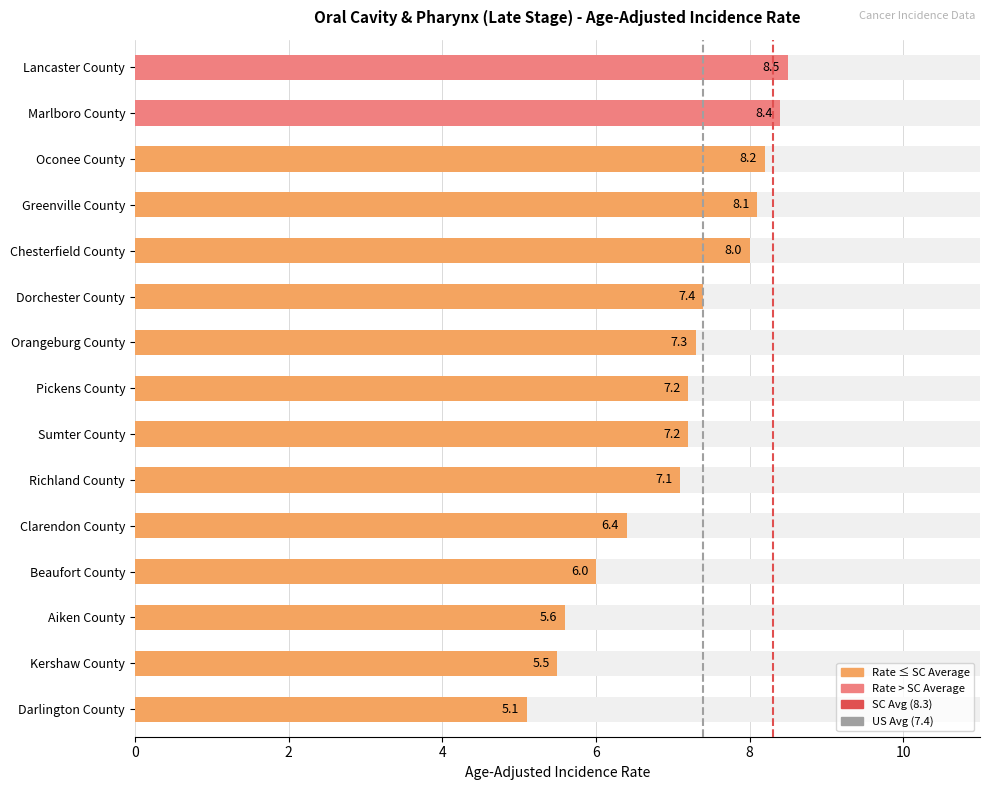

True or false: the data shows 10.3 at Pickens County.

False